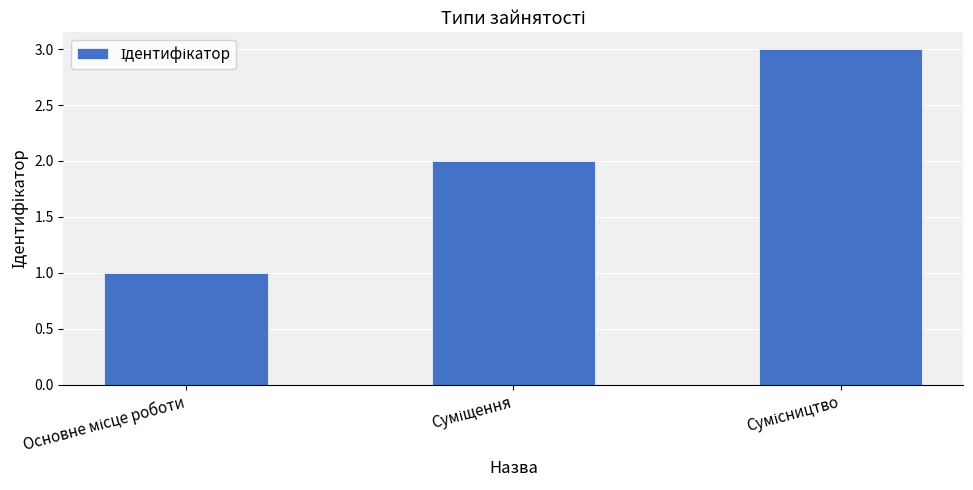

Count the values in the range 1 to 3.

3